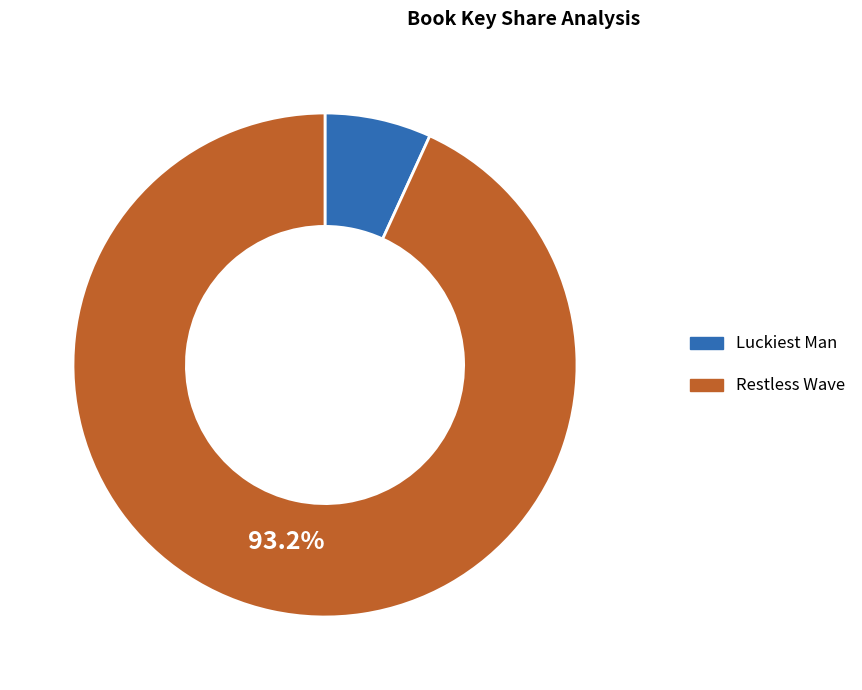

What is the largest slice in the pie chart?

Restless Wave